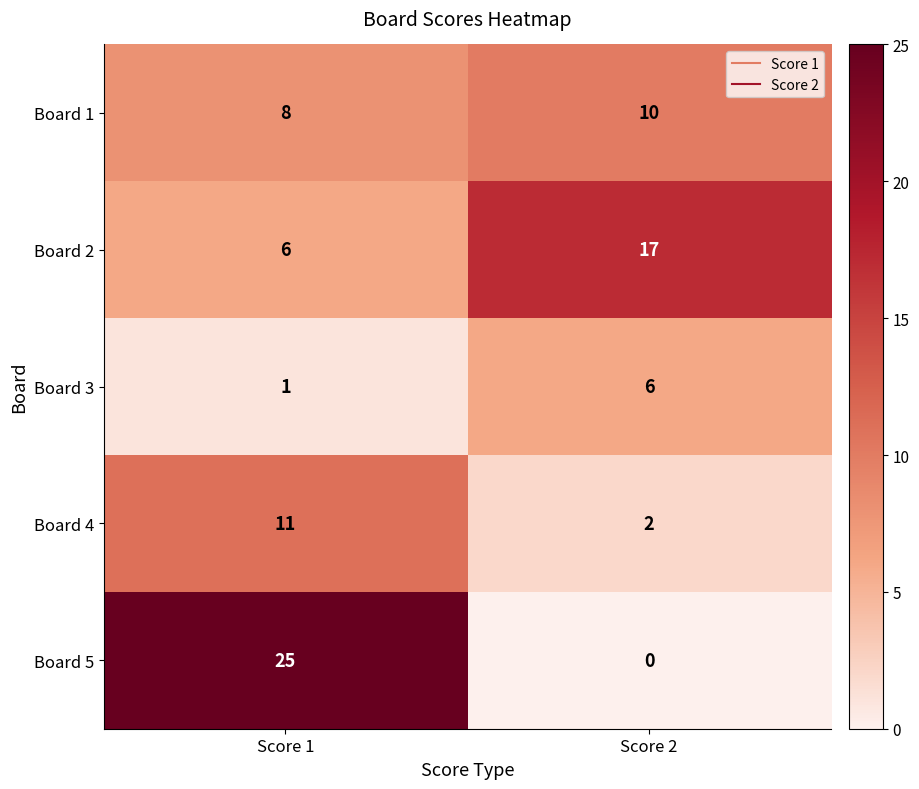

What is the difference between the Board 2 values at Score 1 and Score 2?

11